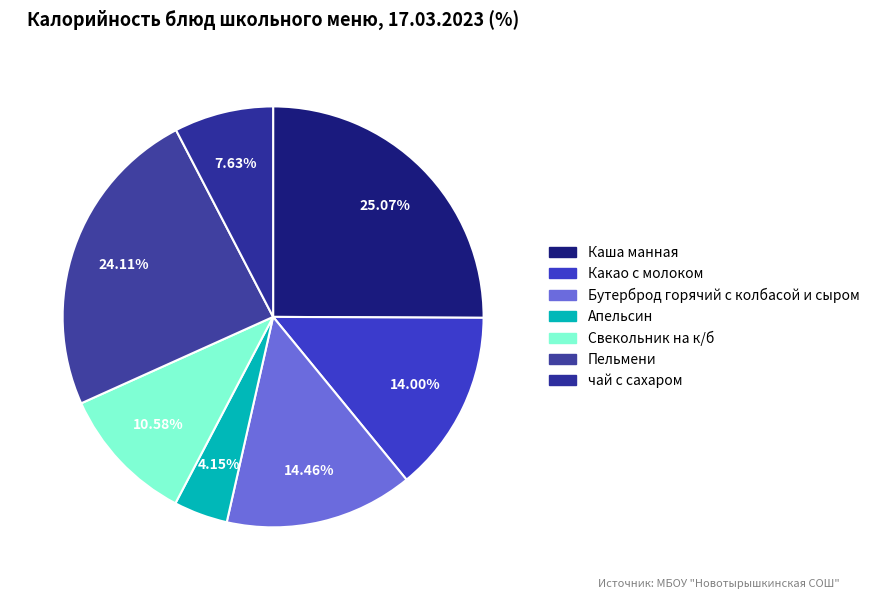

The Апельсин slice represents 19% of the pie. True or false?

False